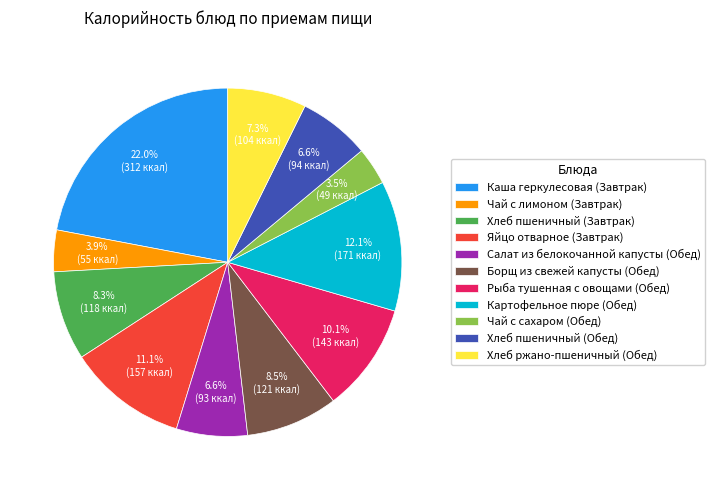

Is Хлеб ржано-пшеничный (Обед) the majority of the pie?

No